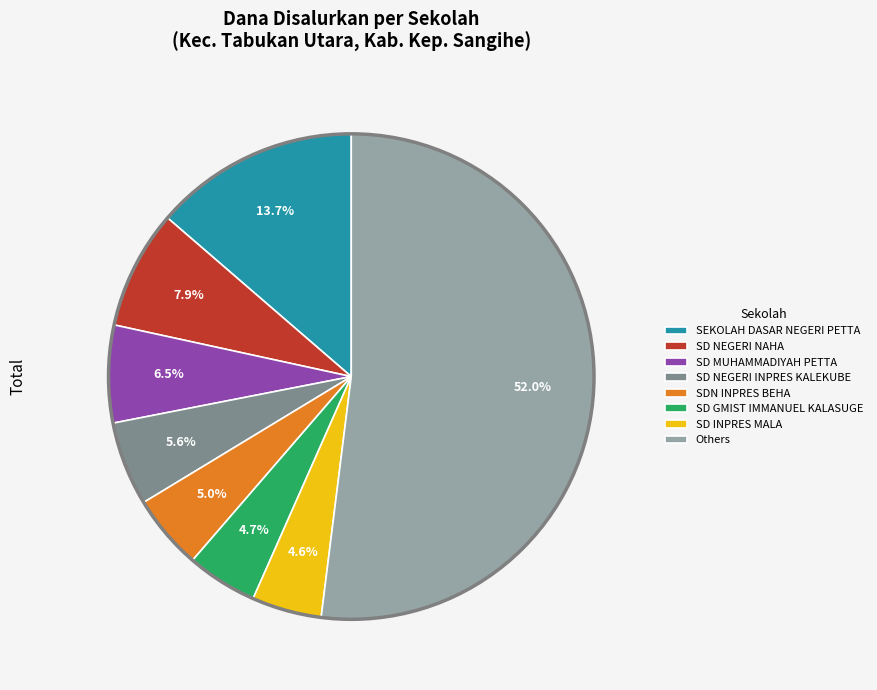

Is SD NEGERI INPRES KALEKUBE the majority of the pie?

No